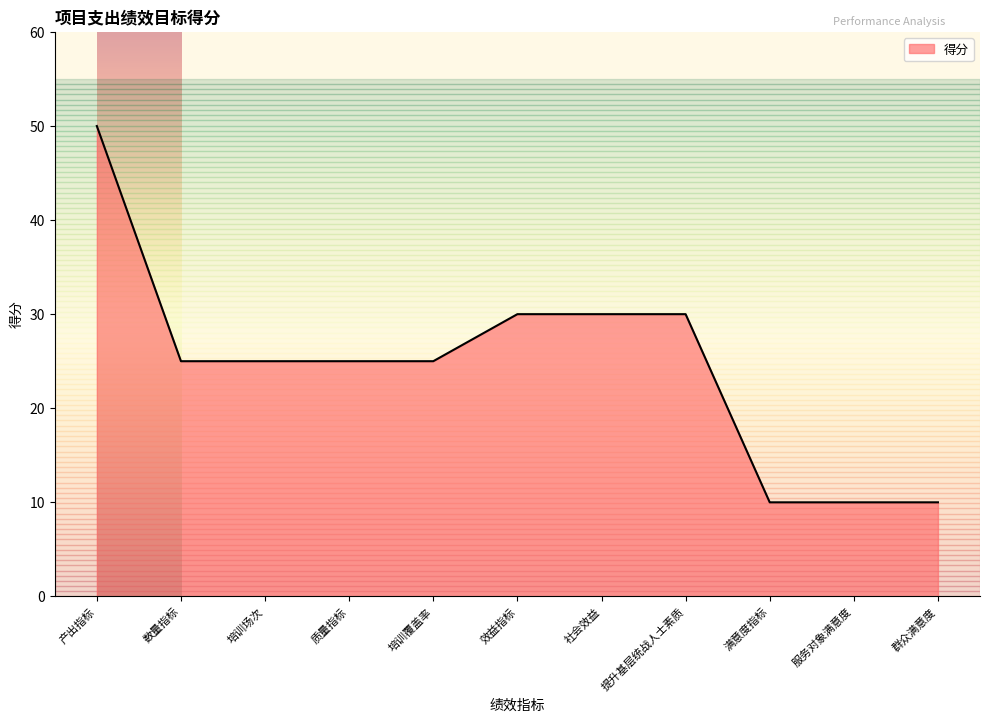

What is the difference between the values at 群众满意度 and 社会效益?

20